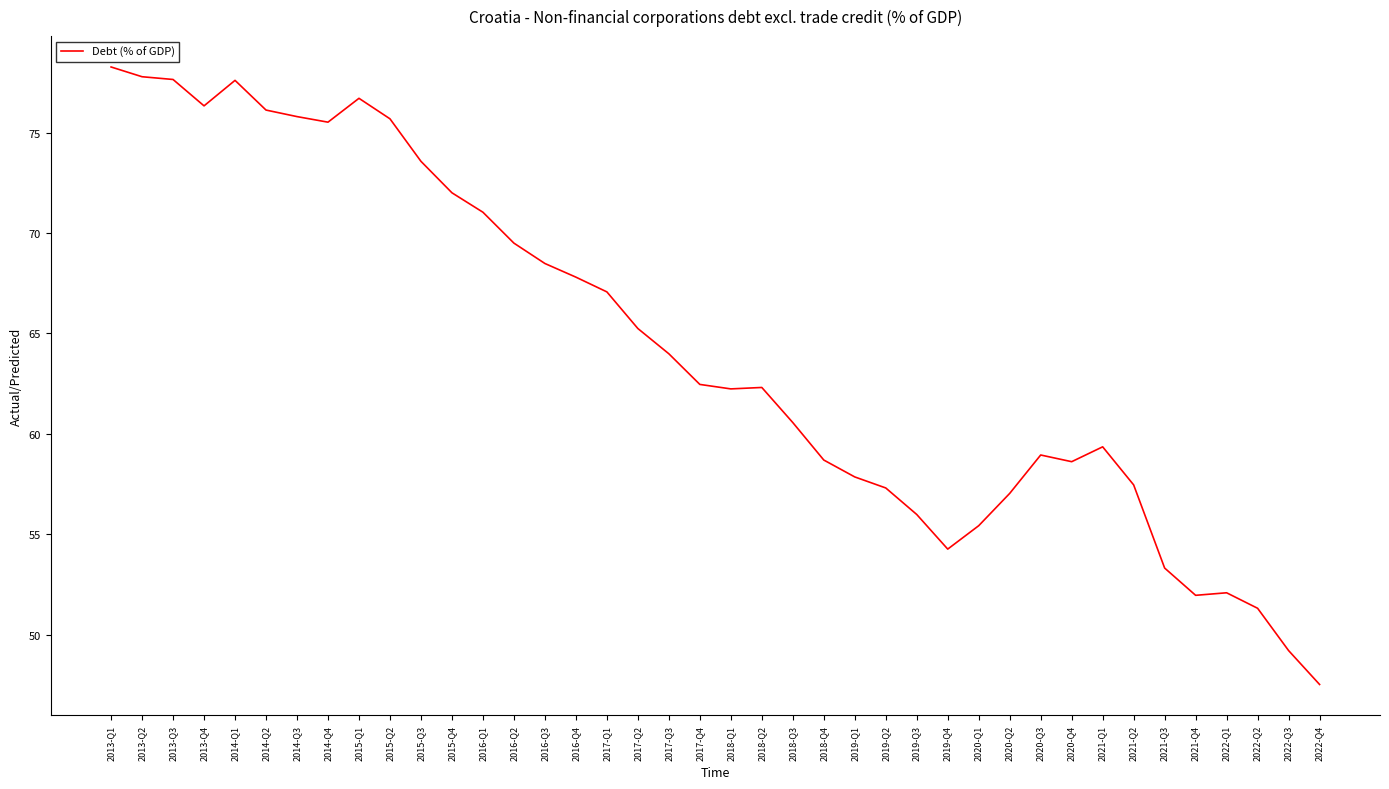

The chart shows a value of 60.6 at 2018-Q3. True or false?

True